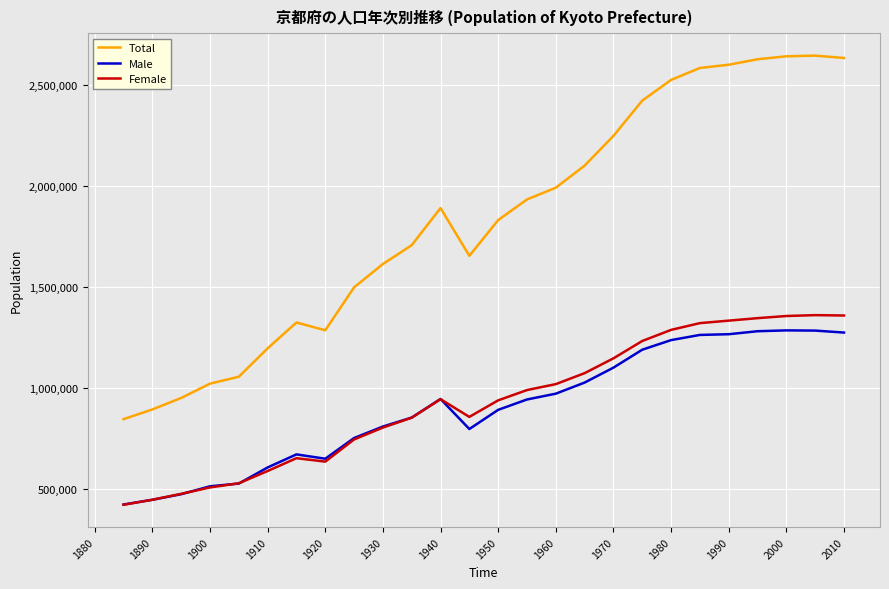

True or false: Male and Total intersect in this chart.

False